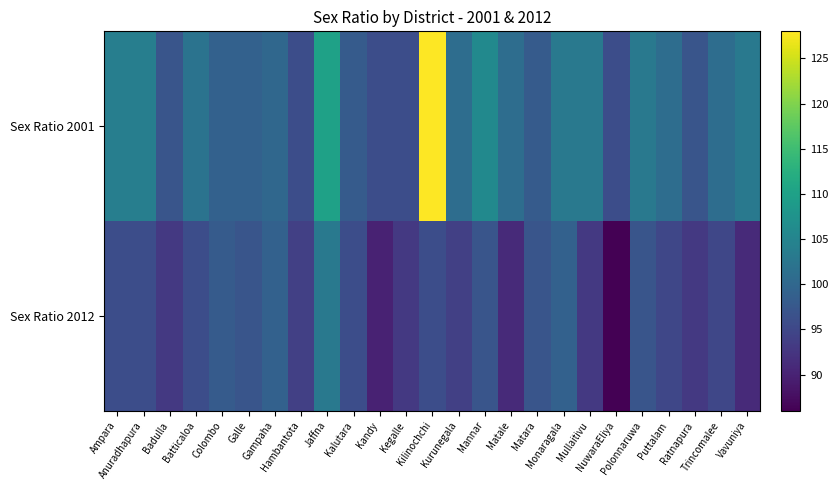

Rank the series by their average value, from highest to lowest.

Sex Ratio 2001, Sex Ratio 2012